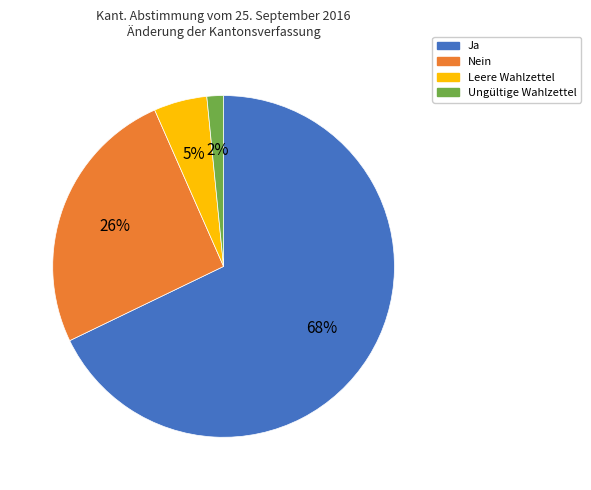

Count the number of slices in the pie.

4